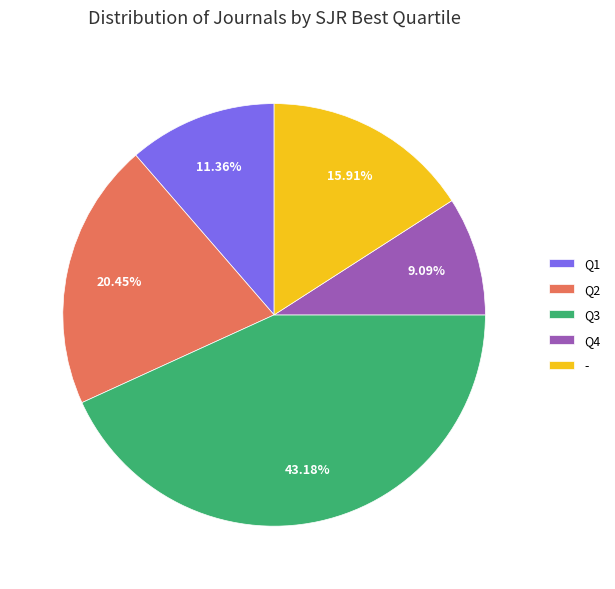

Which has a higher value, Q4 or Q2?

Q2